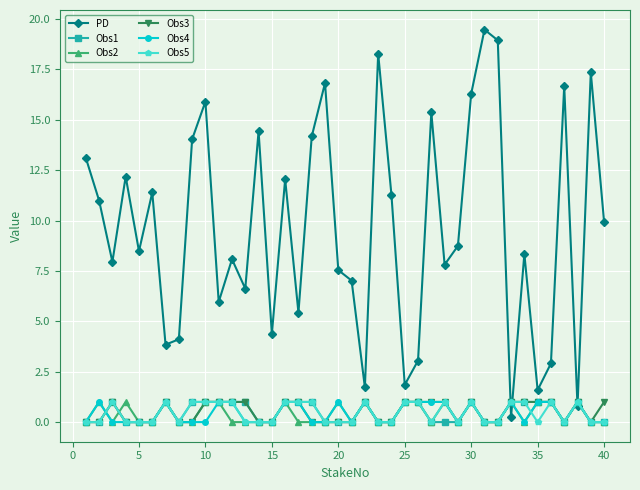

How many lines are shown in the chart?

6